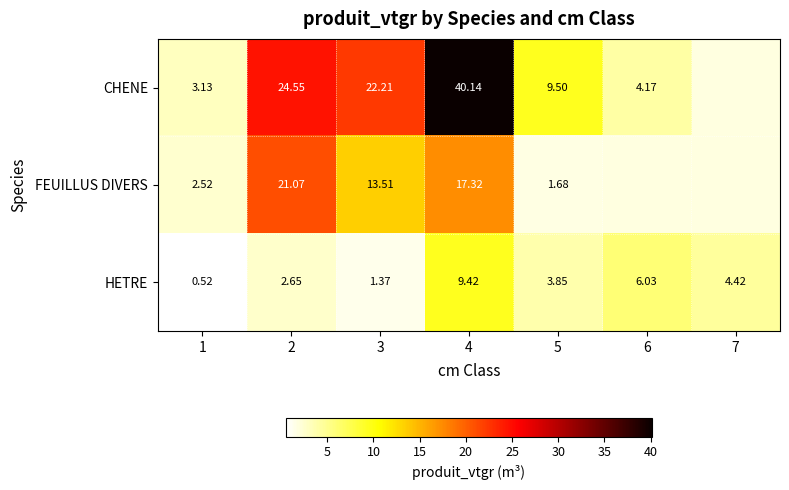

The HETRE series shows 2.1 at 5. True or false?

False